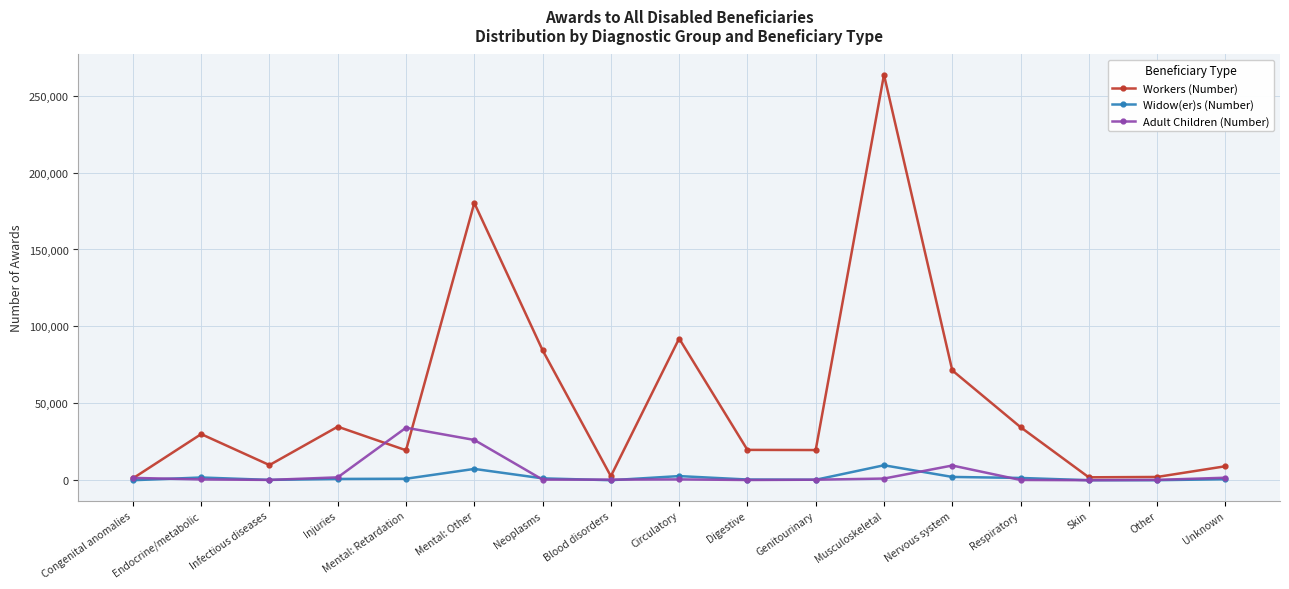

What is the sum of the Workers (Number) values at Unknown and Other?

11282